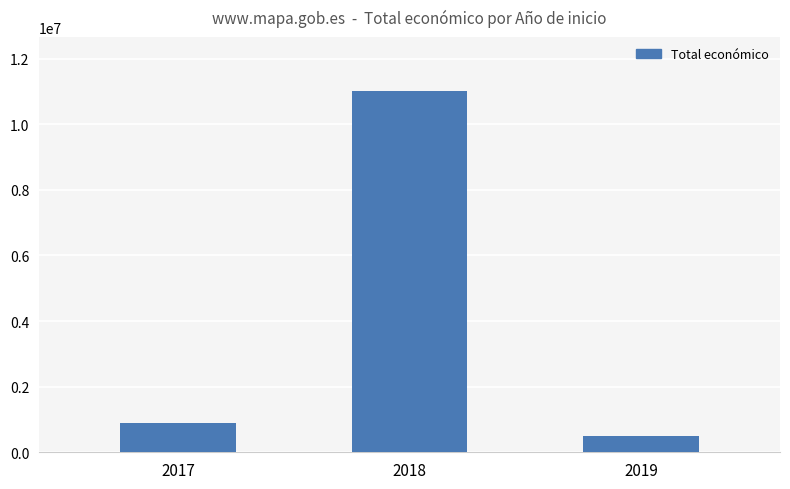

Read the value at 2018, to the nearest 10.

11011560